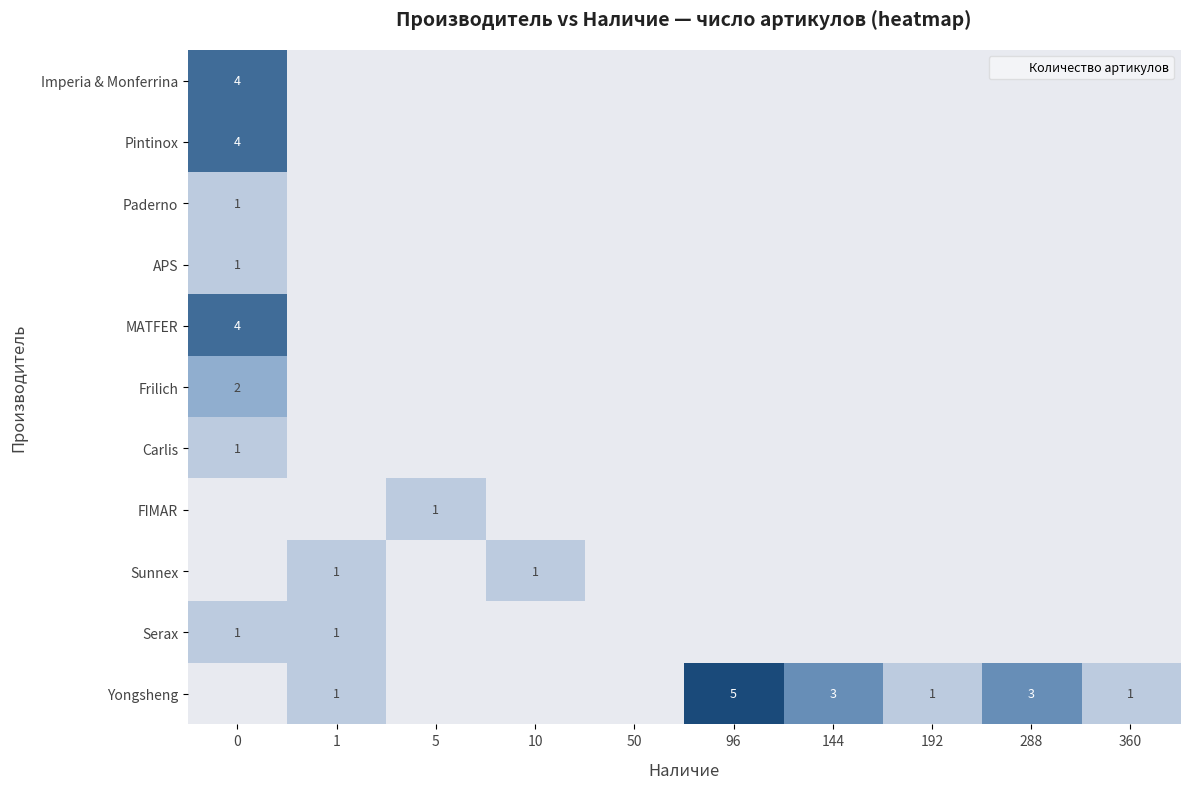

What is the difference between the FIMAR values at 0 and 5?

1